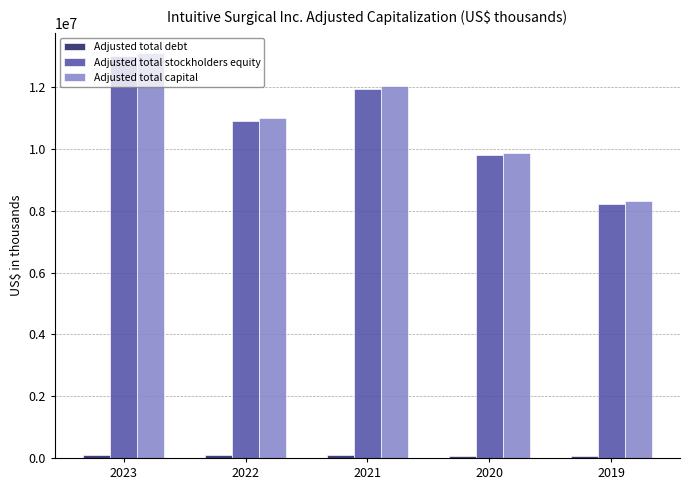

At which label does Adjusted total stockholders equity reach its peak?

2023